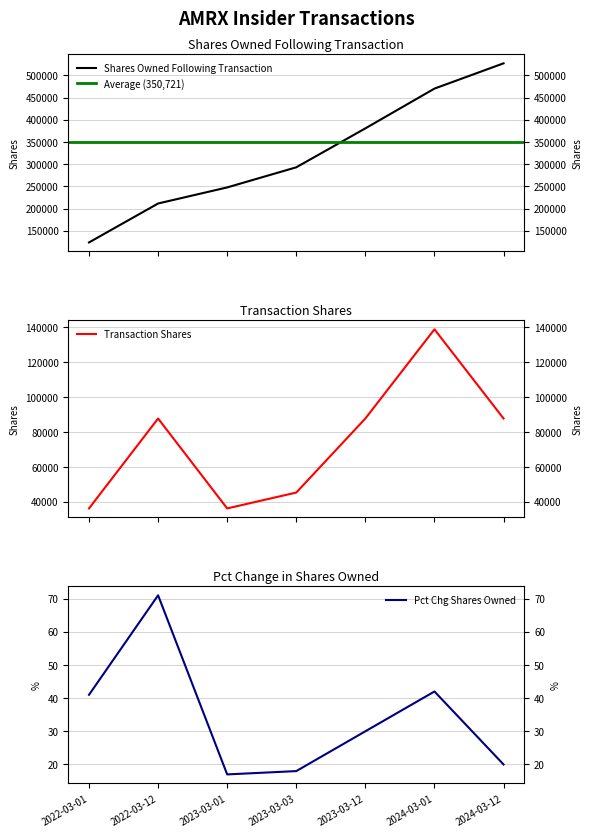

The value of sharesOwnedFollowingTransaction at 2022-03-12 is 211635. True or false?

True